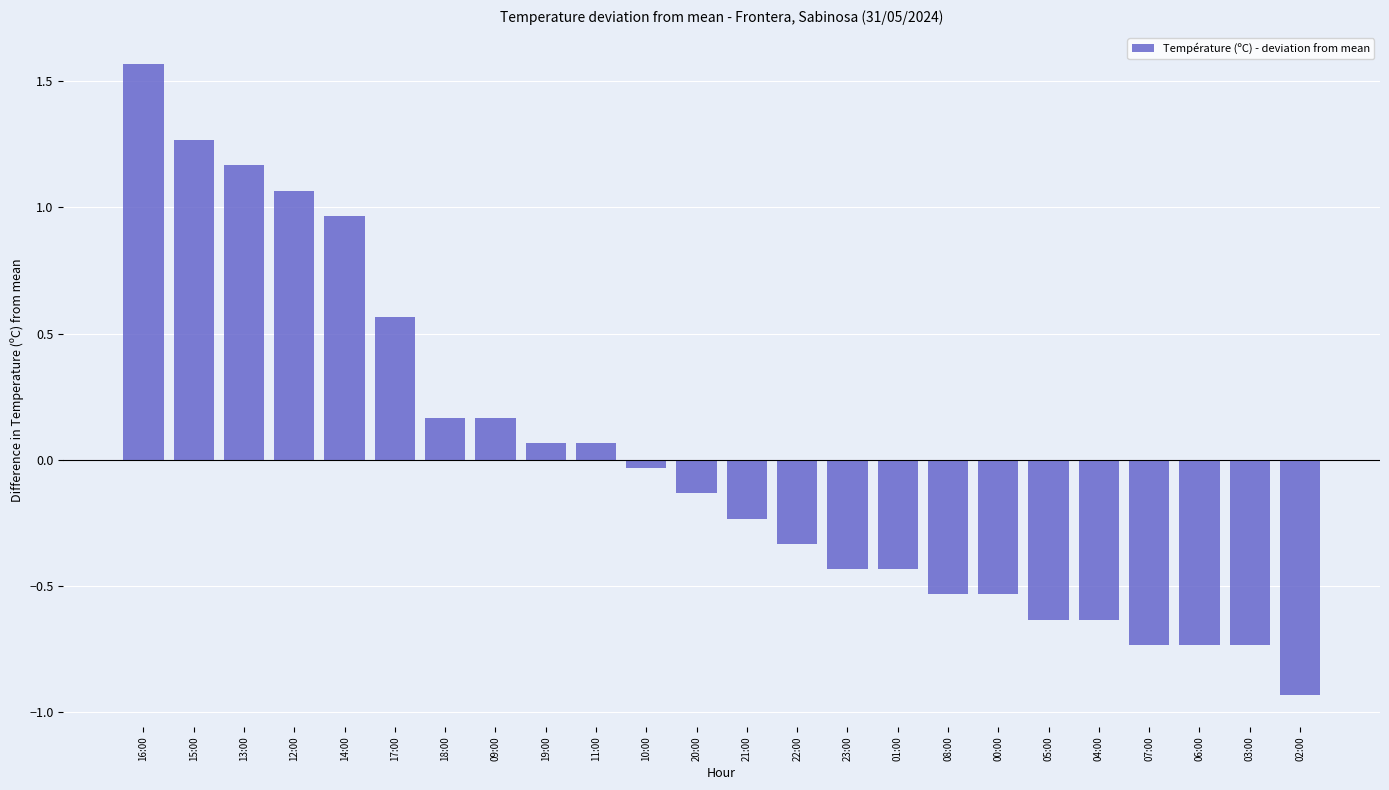

Which label corresponds to the largest value in the chart?

16:00